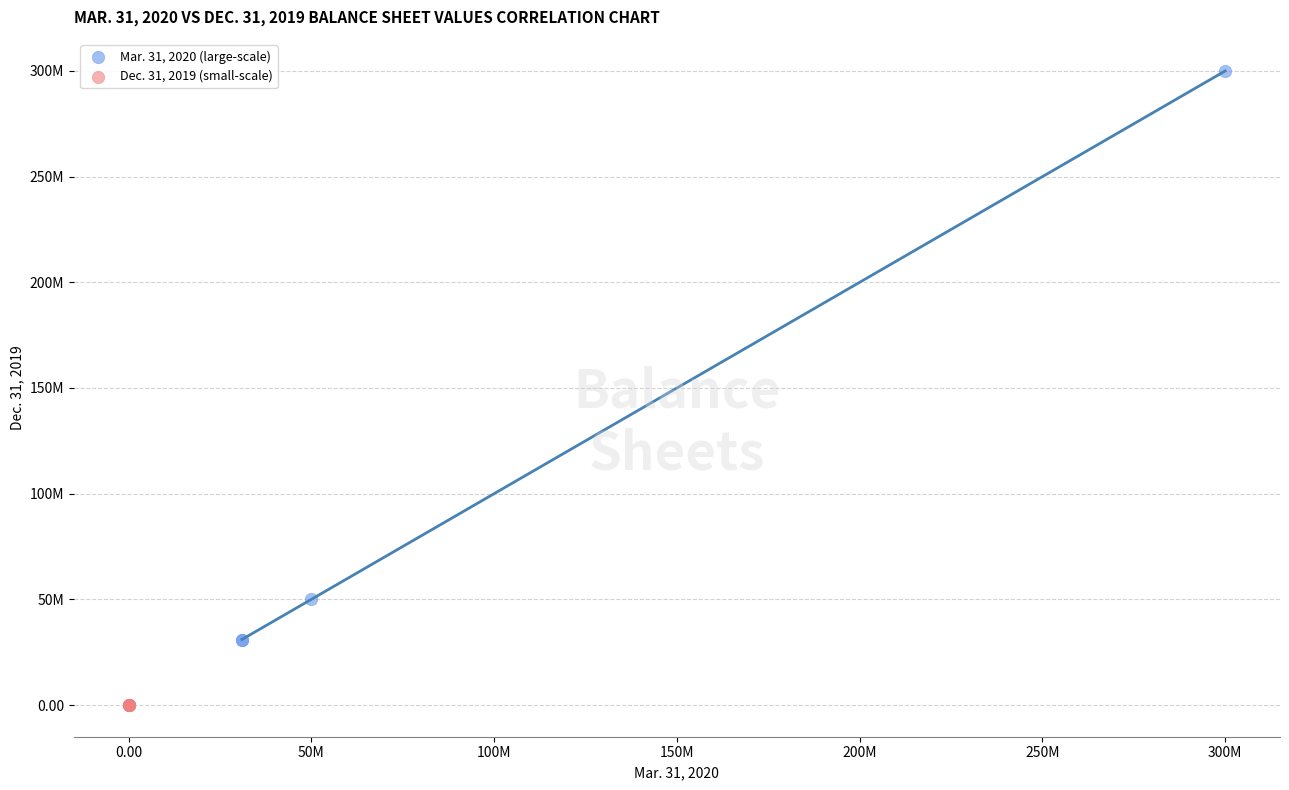

What are all the series names shown in the legend?

Mar. 31, 2020 (large-scale), Dec. 31, 2019 (small-scale)